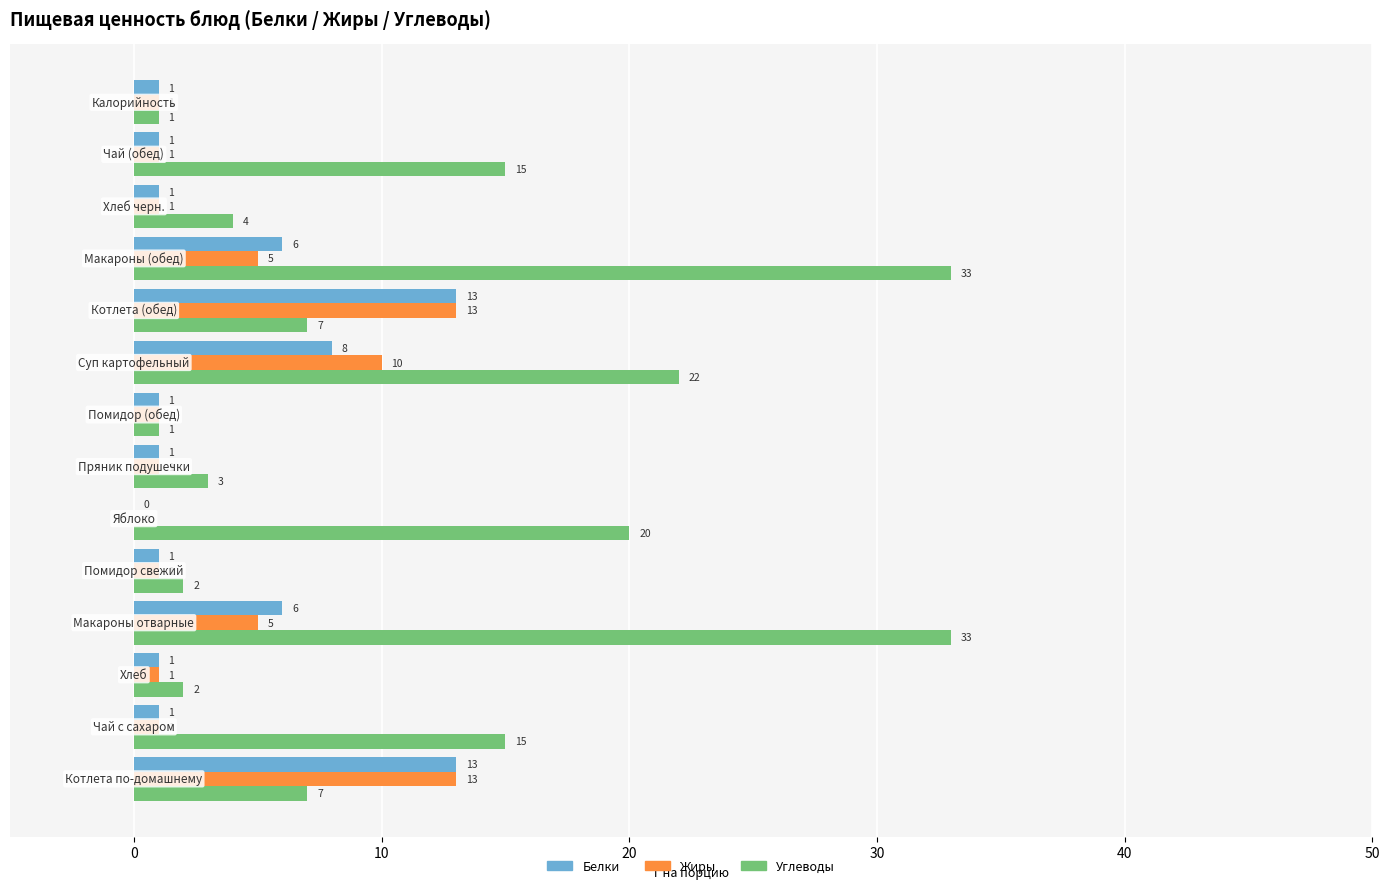

Which series has the largest total across all categories?

Углеводы